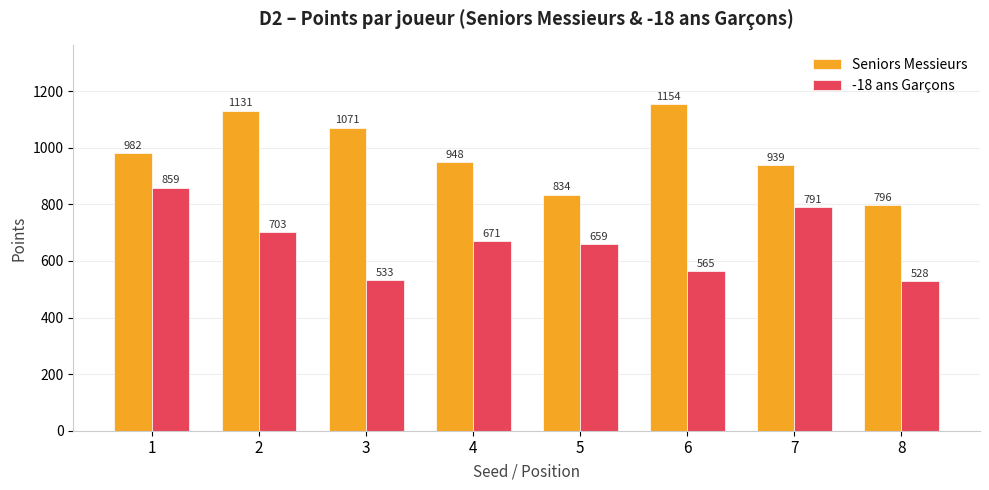

The Seniors Messieurs series shows 1891 at 6. True or false?

False